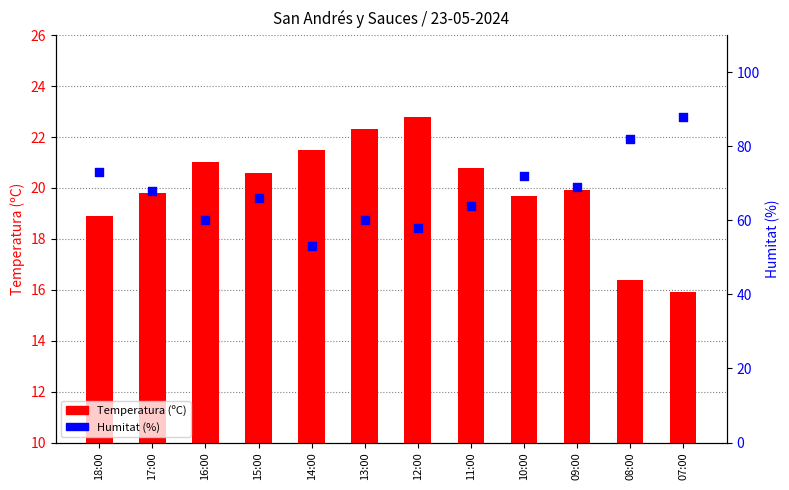

Which series has the largest total across all categories?

Humitat (%)